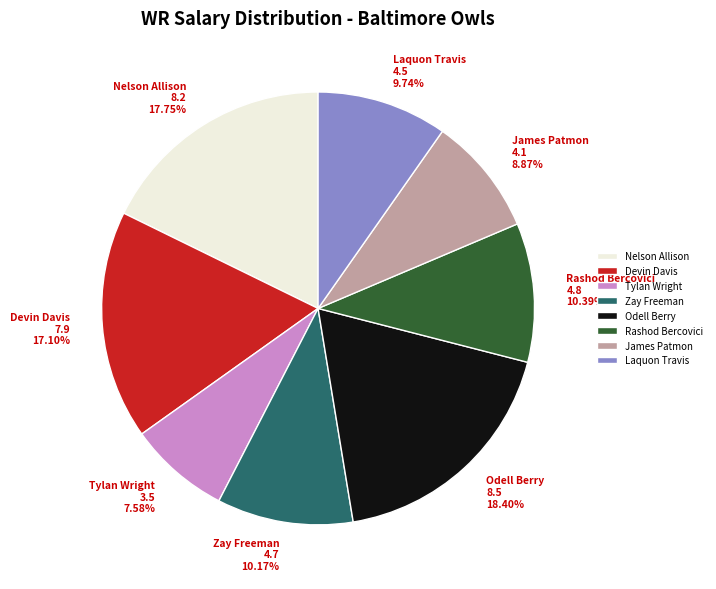

Count the number of slices in the pie.

8